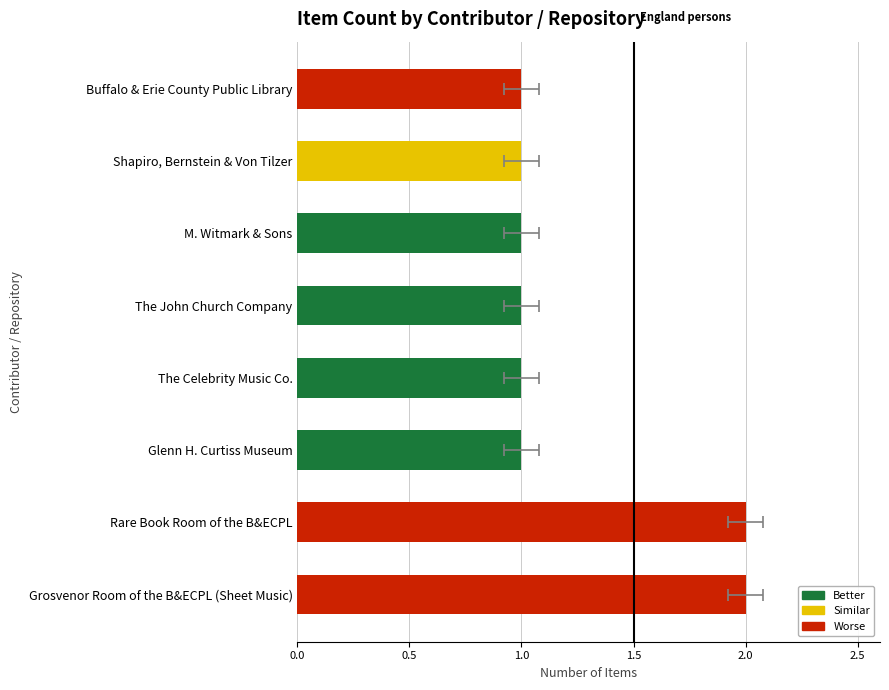

Reading right to left, transcribe all the data shown in this chart.

1	1	1	1	1	1	2	2